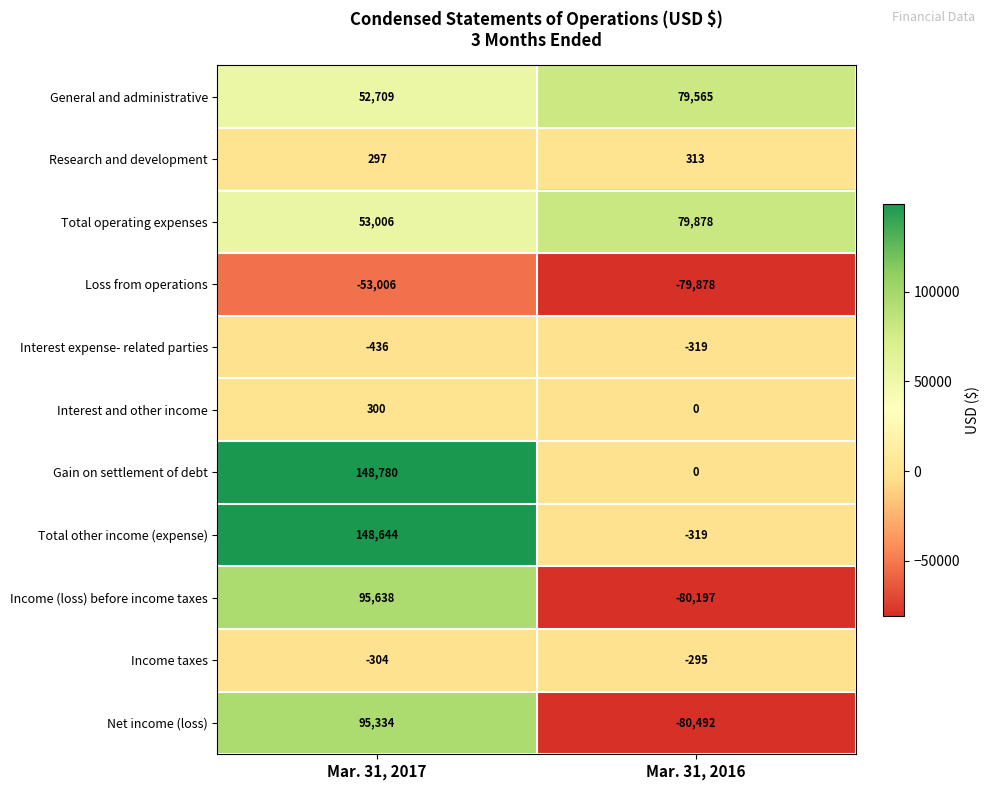

Which category has the lowest value in the Income taxes series?

Mar. 31, 2017